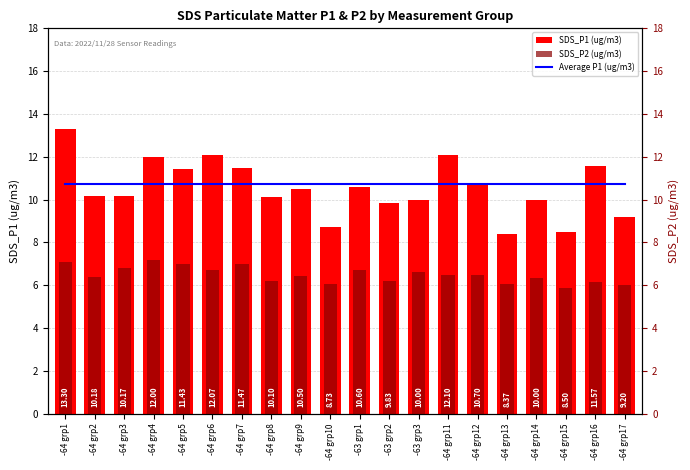

How many groups of bars are there?

20